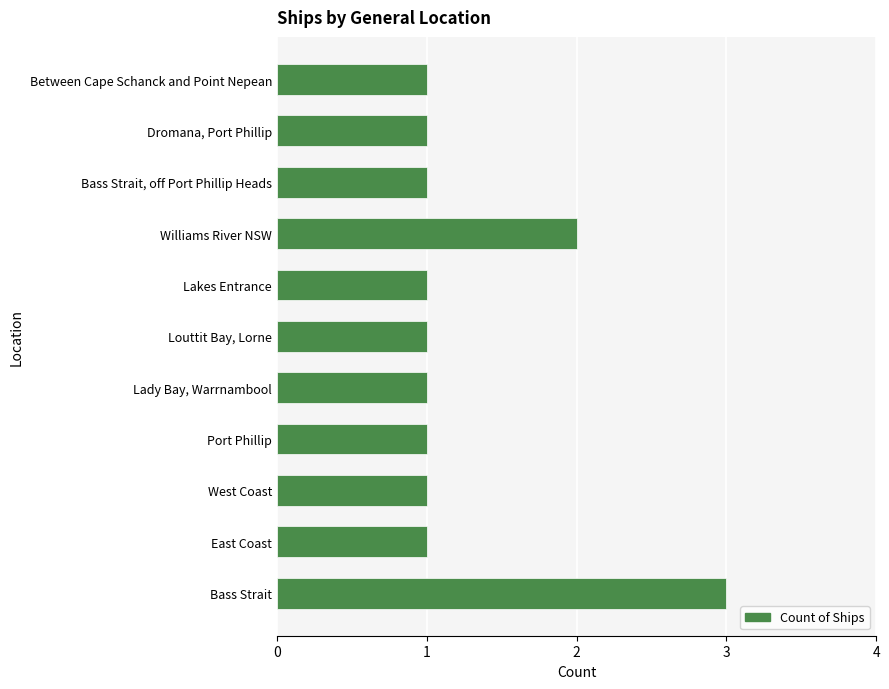

True or false: the data shows 0 at Lakes Entrance.

False